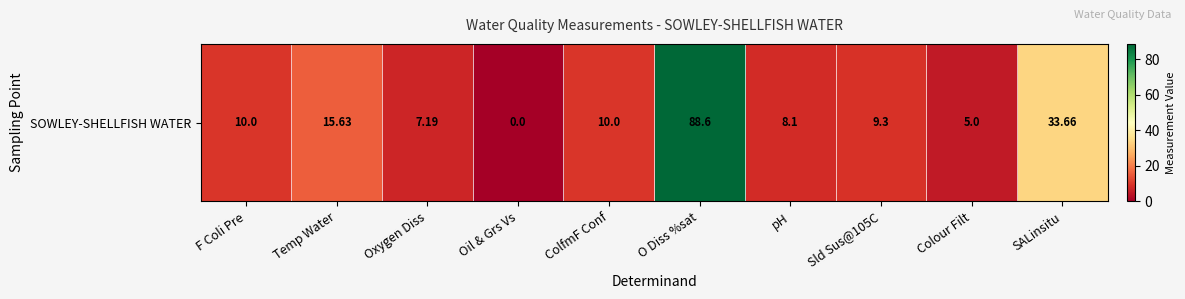

What is the maximum value shown in the chart?

88.6